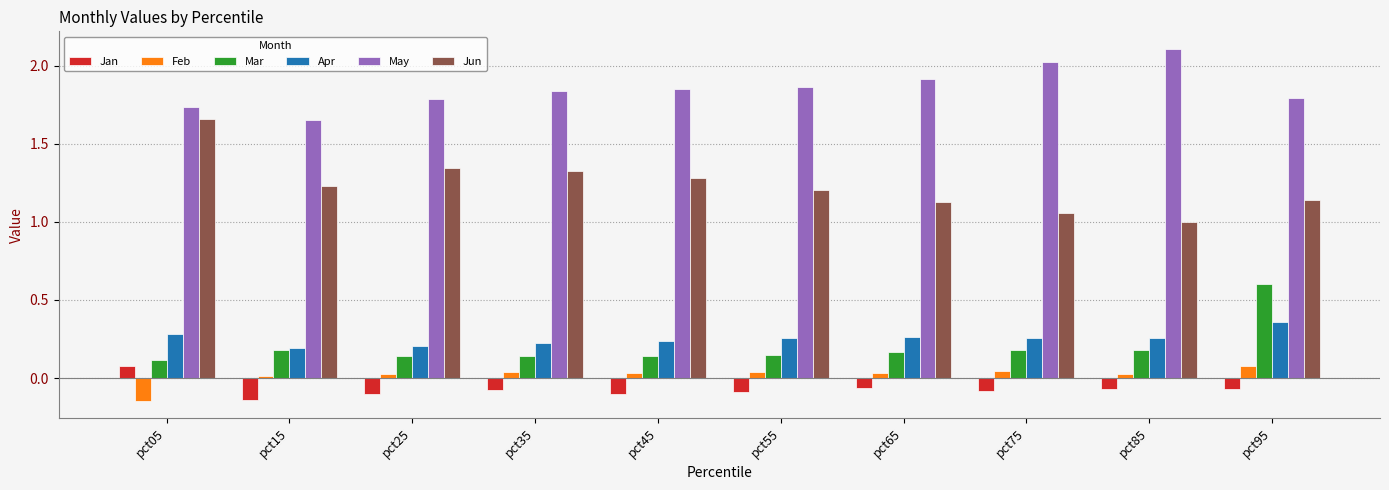

Which category has the highest value across all series?

pct85